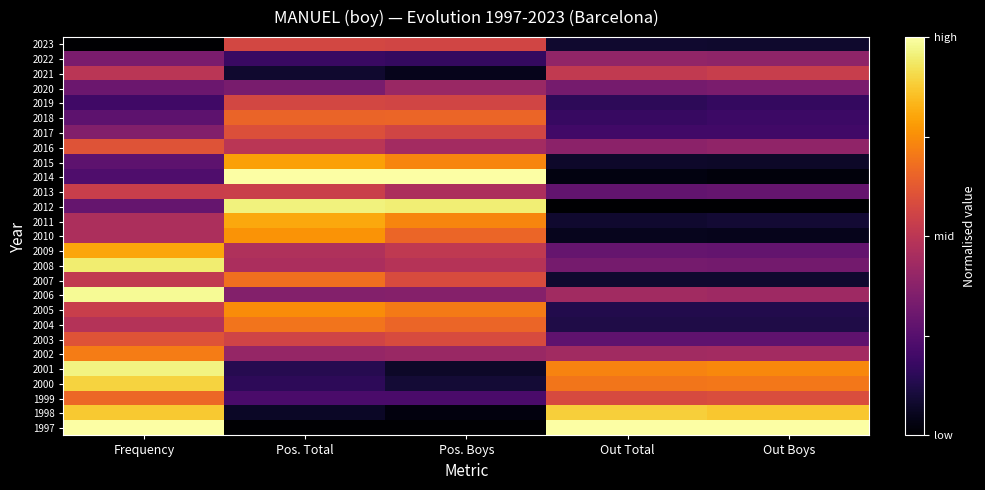

What is the spread (max minus min) of values at Pos. Total?

1.0